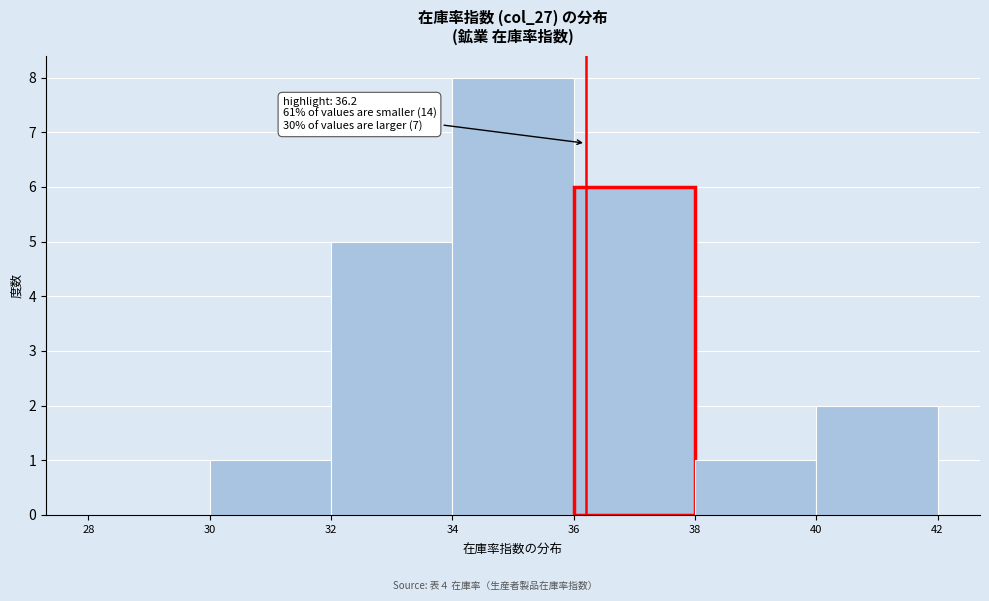

Which range on the x-axis has the tallest bar?

34 to 36